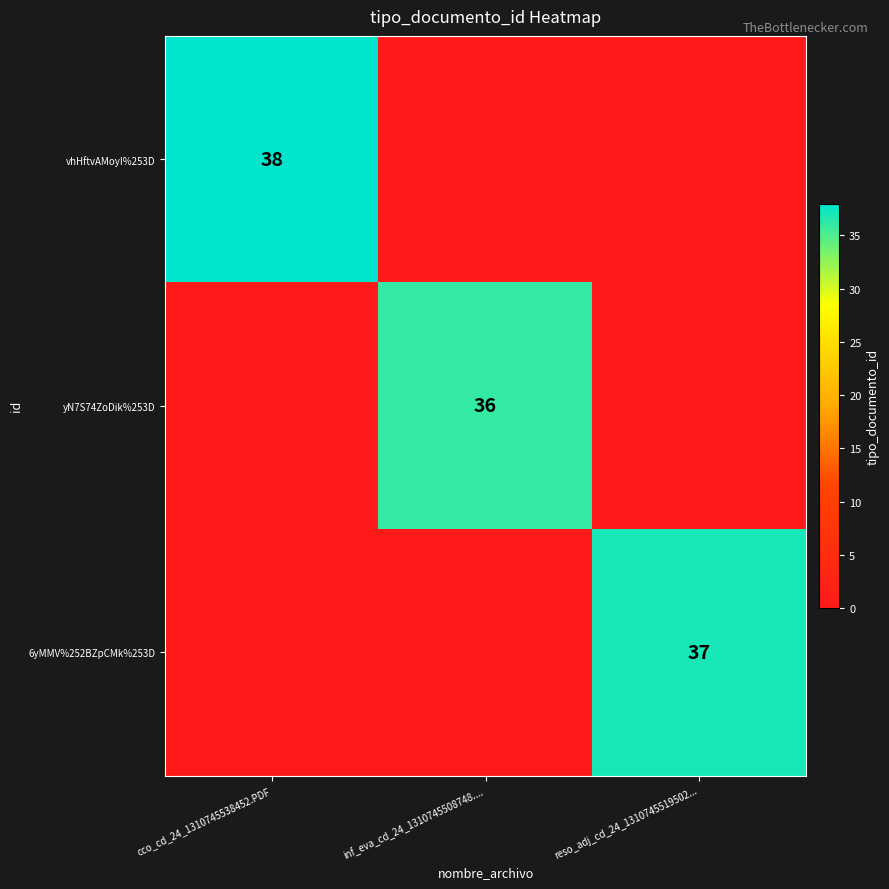

Which label corresponds to the largest value in the chart?

cco_cd_24_1310745538452.PDF